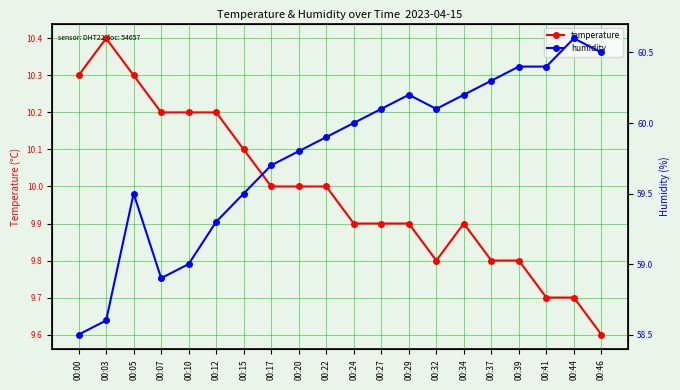

At which label is humidity closest to 59?

00:10